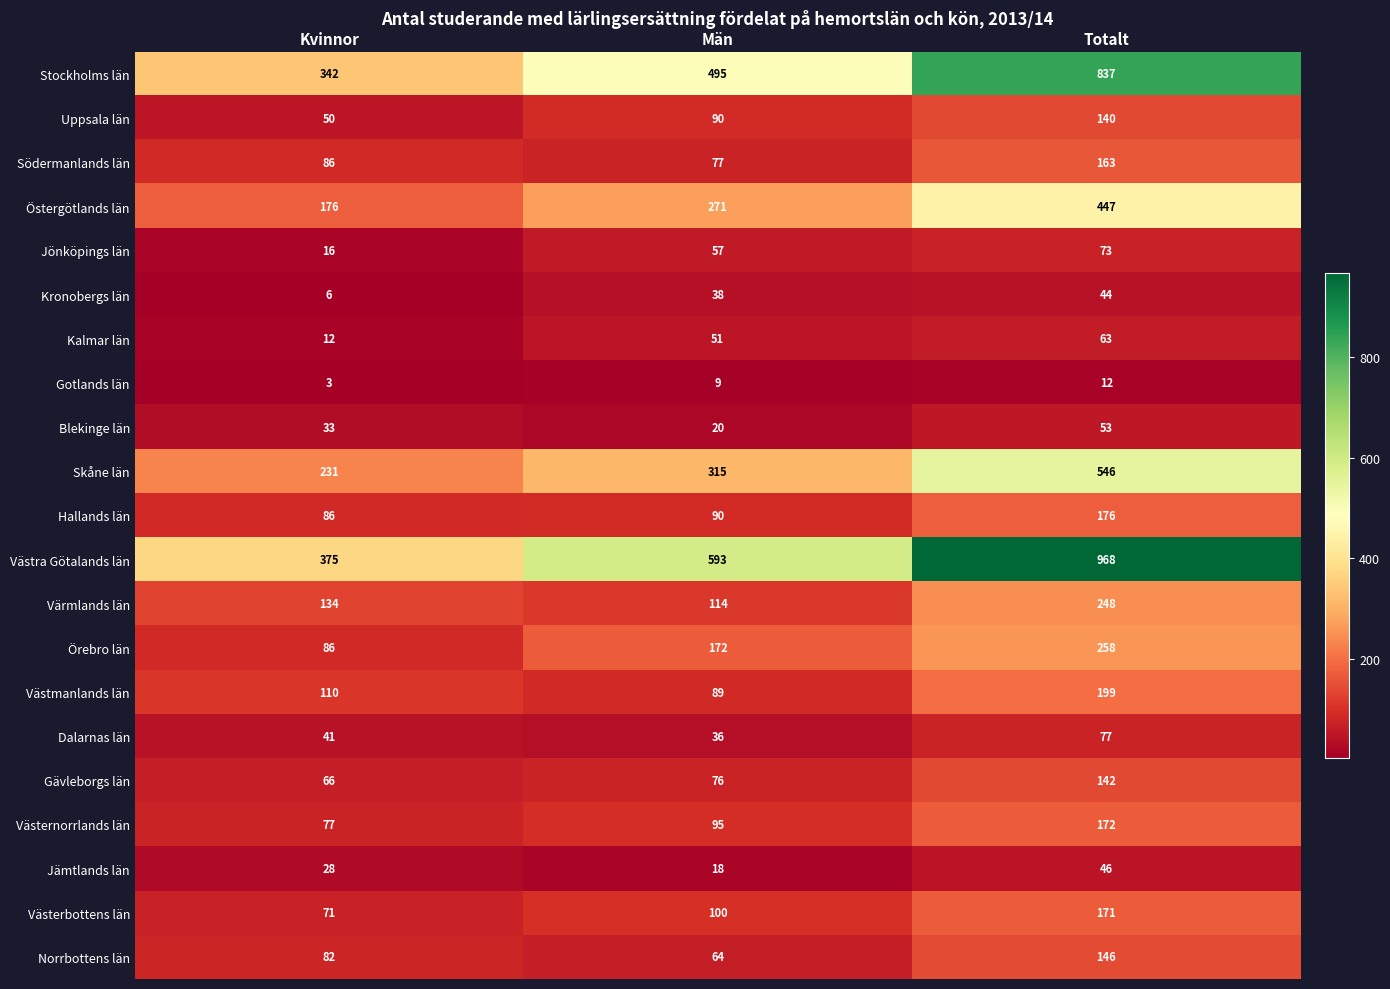

Is it true that Gävleborgs län equals 76 at Män?

True